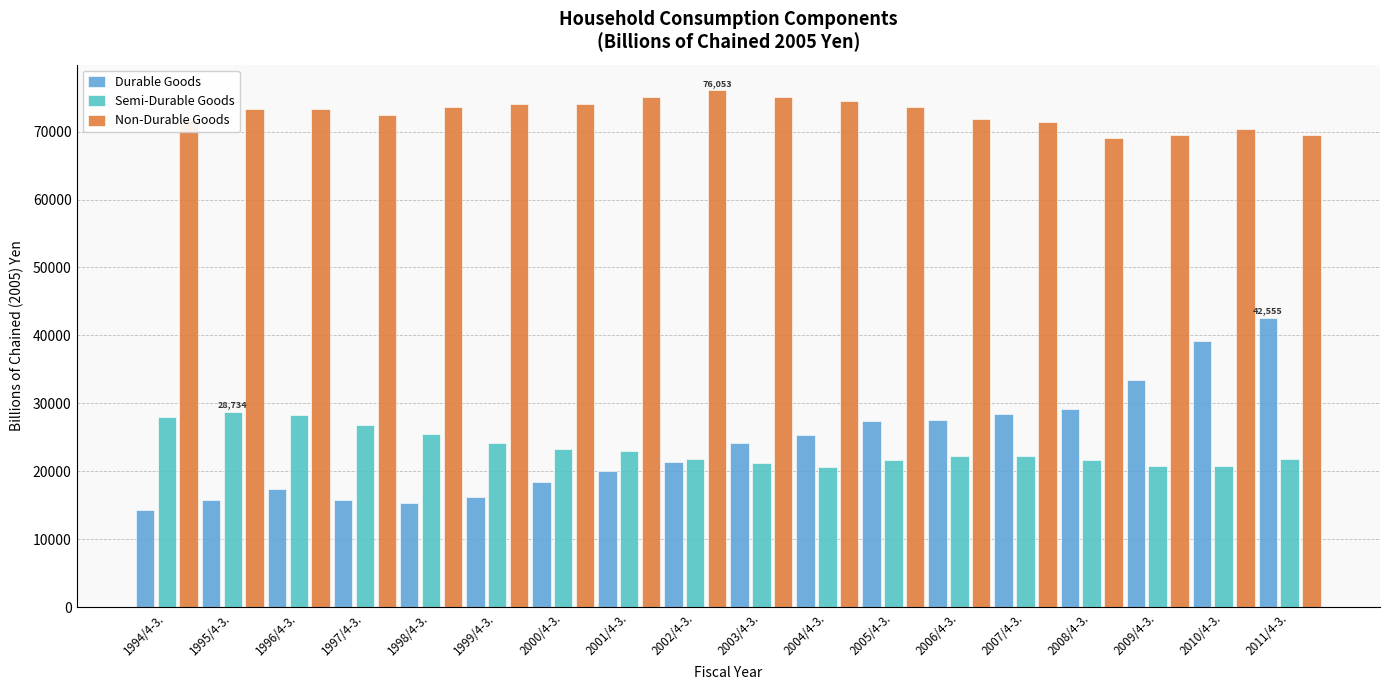

What value does the Non-Durable Goods series have at 2004/4-3.?

74437.8